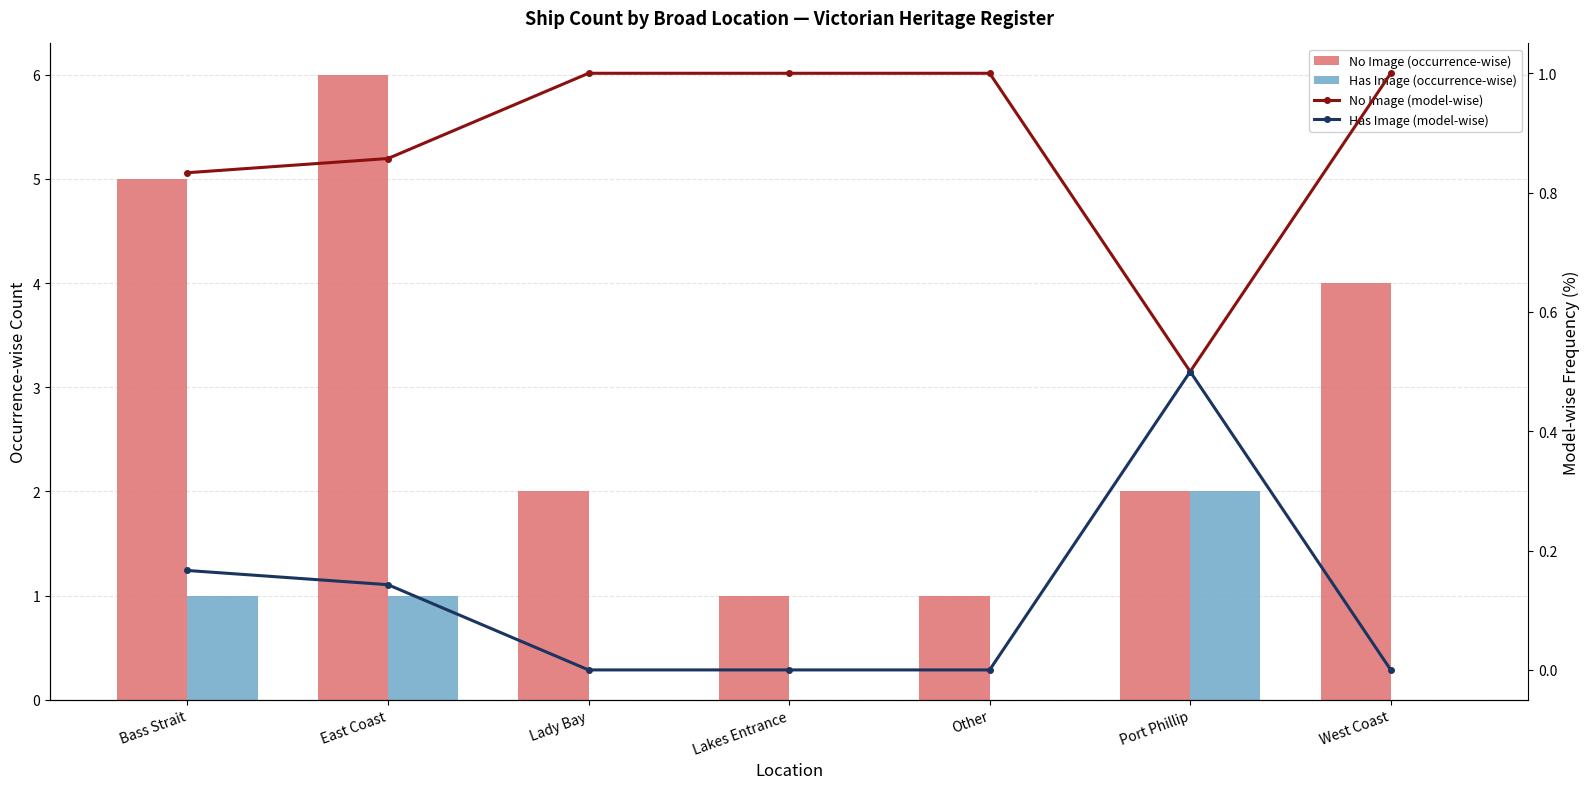

At which category is the sum across all series the highest?

East Coast